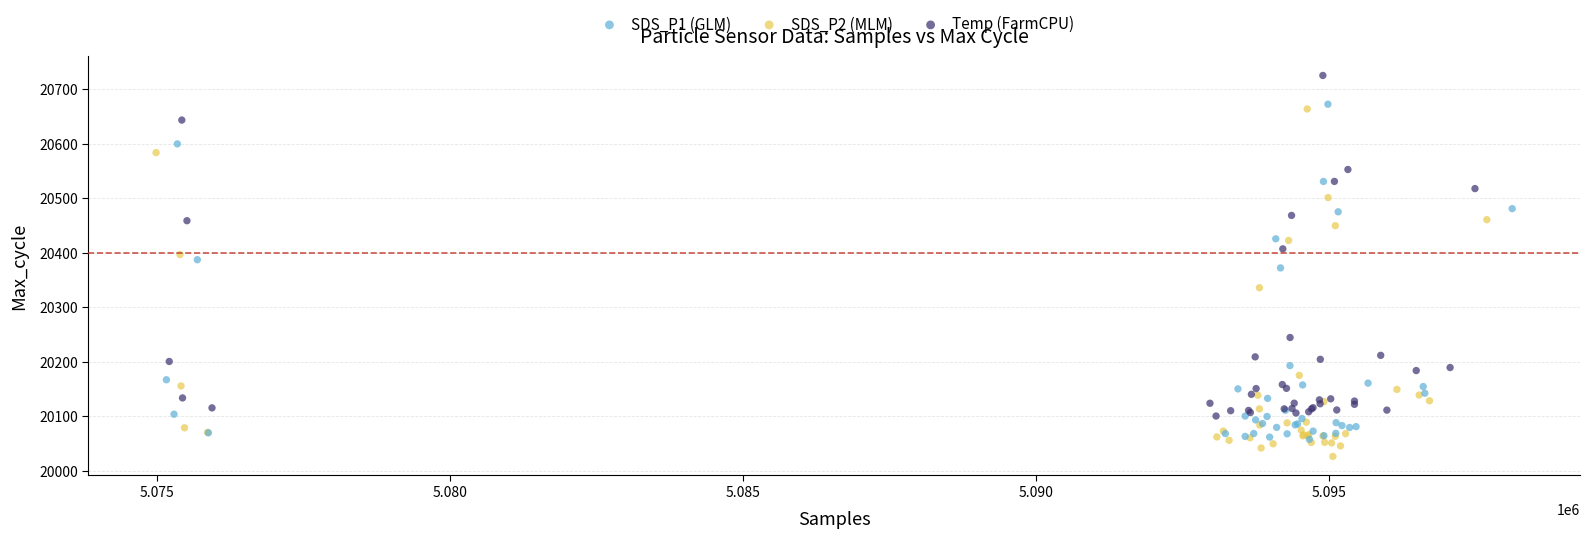

Which series has the largest Y range (max minus min)?

SDS_P2 (MLM)